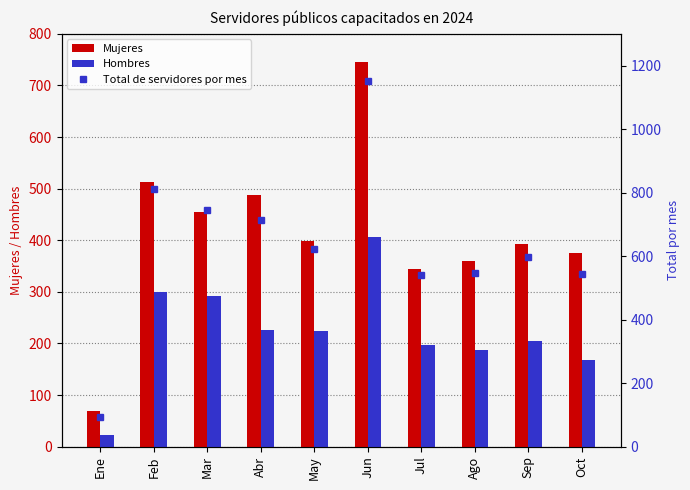

The Total de servidores por mes series shows 811 at Feb. True or false?

True